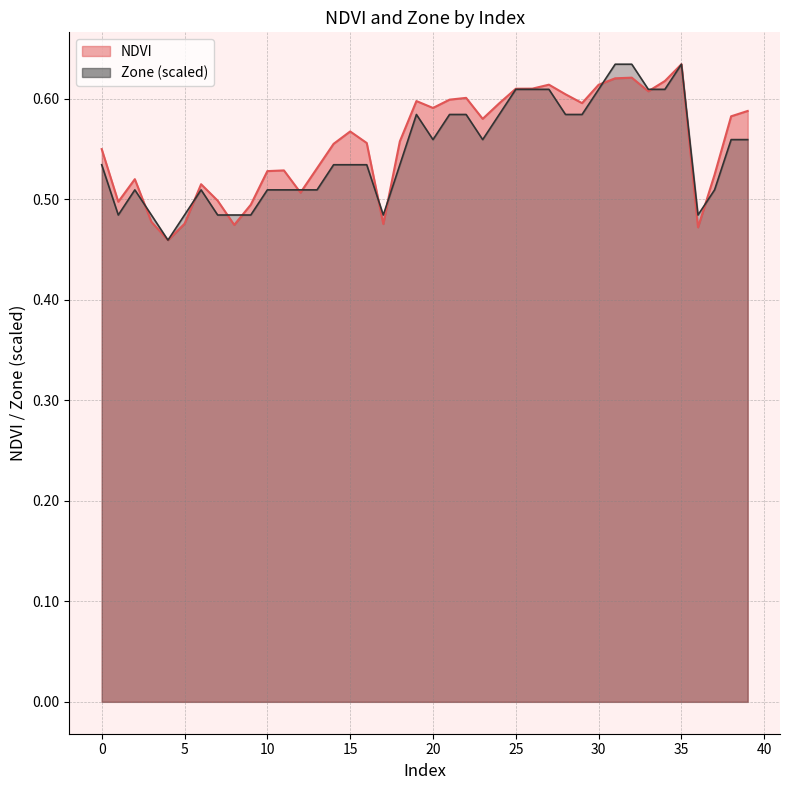

Is the value of NDVI at 34 greater than the value of Zone at 2?

Yes